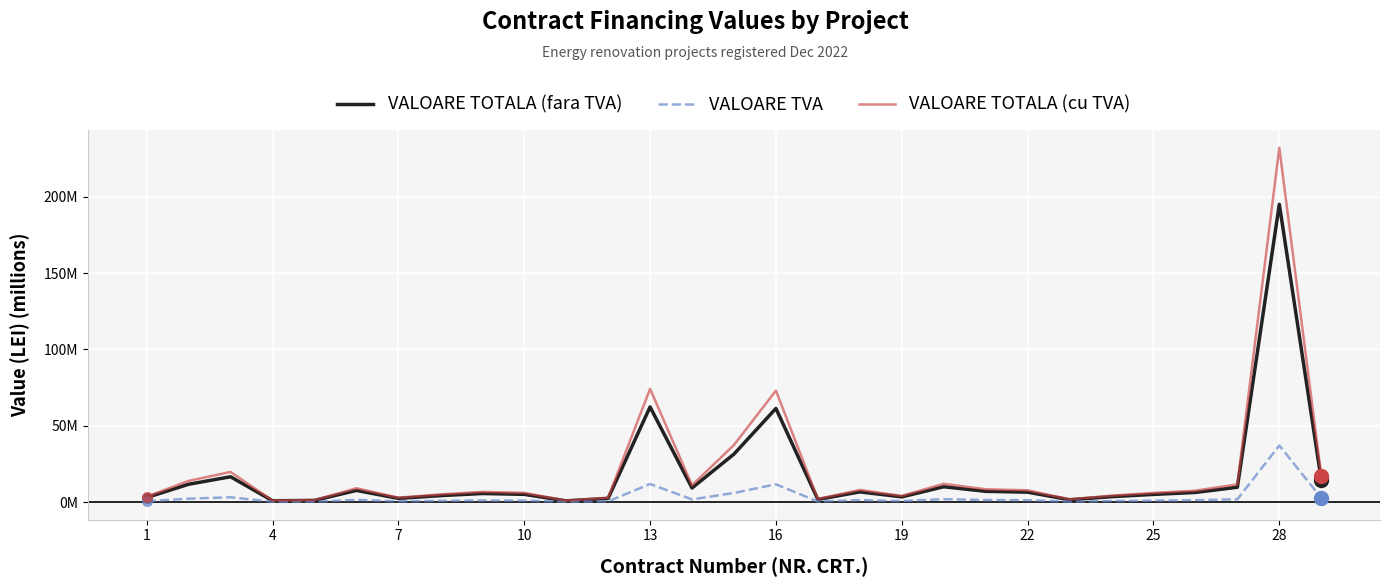

True or false: VALOARE TVA and VALOARE TOTALA (fara TVA) intersect in this chart.

False